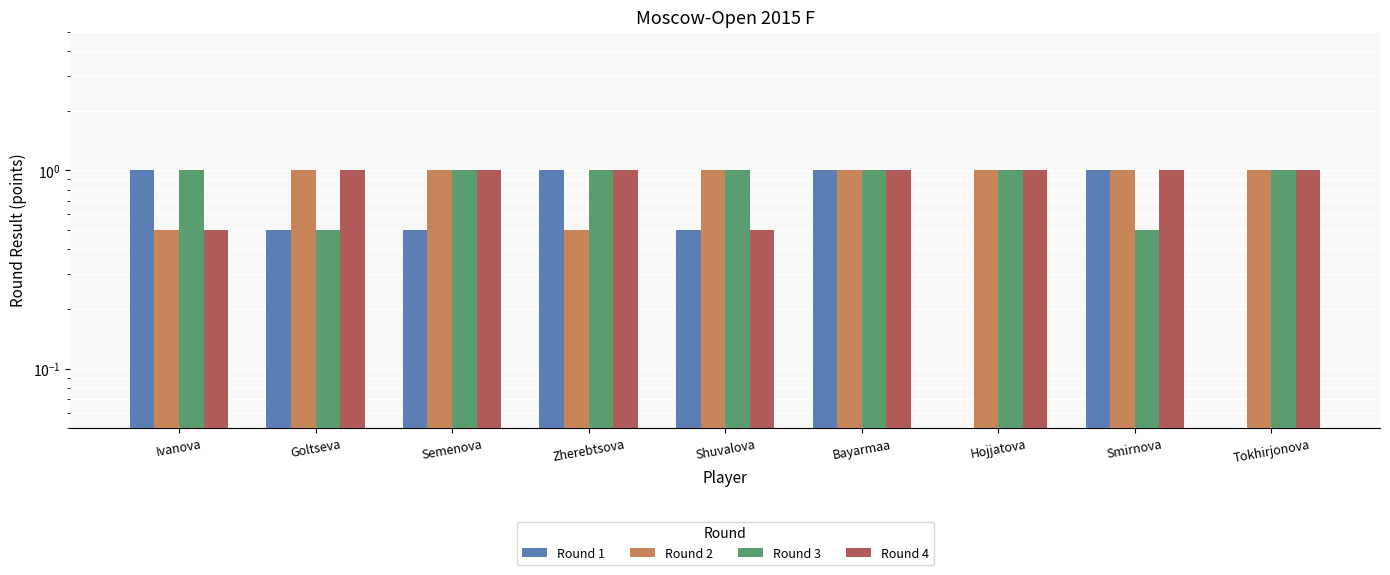

How many bars are there in total?

36